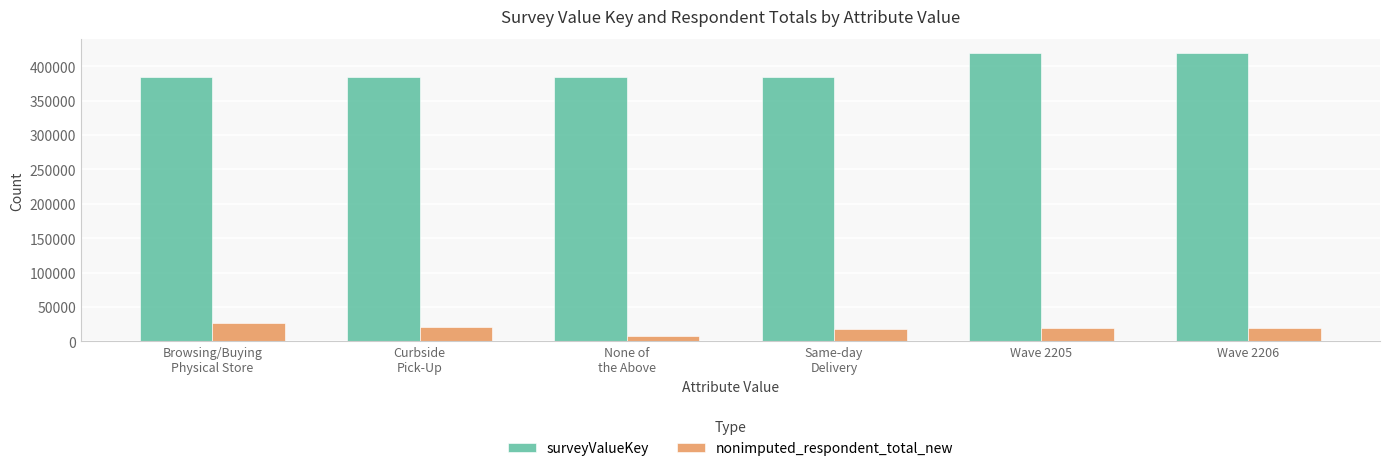

What is the sum of all nonimputed_respondent_total_new values?

113493